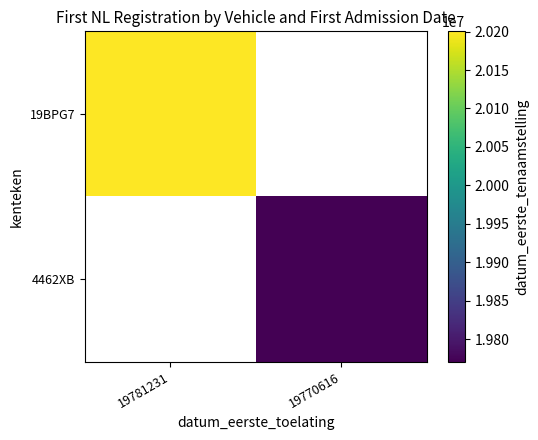

At 19770616, list the series in order from smallest to largest.

19BPG7, 4462XB